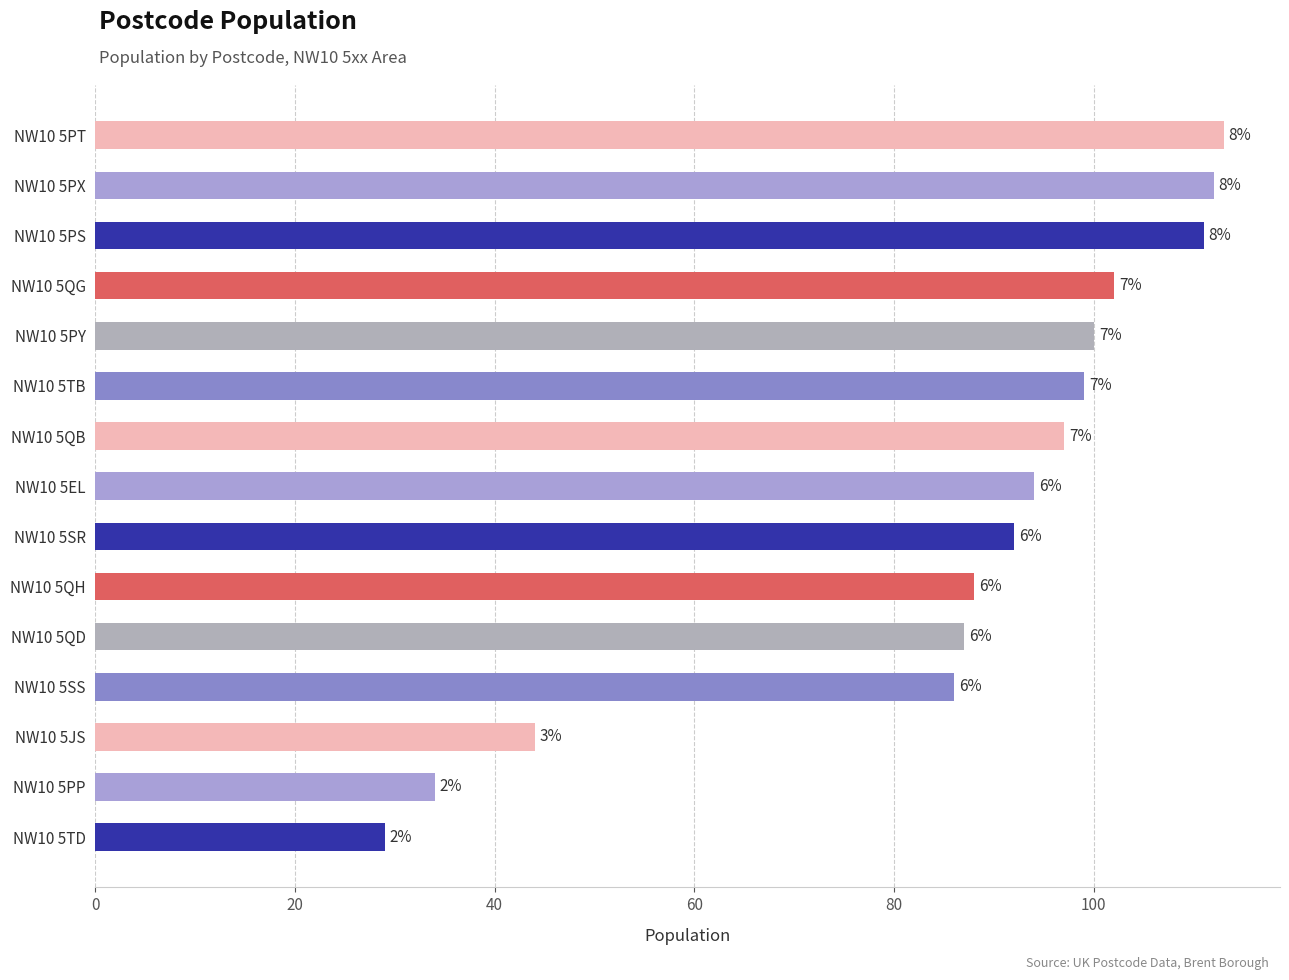

How many bars are there in total?

15